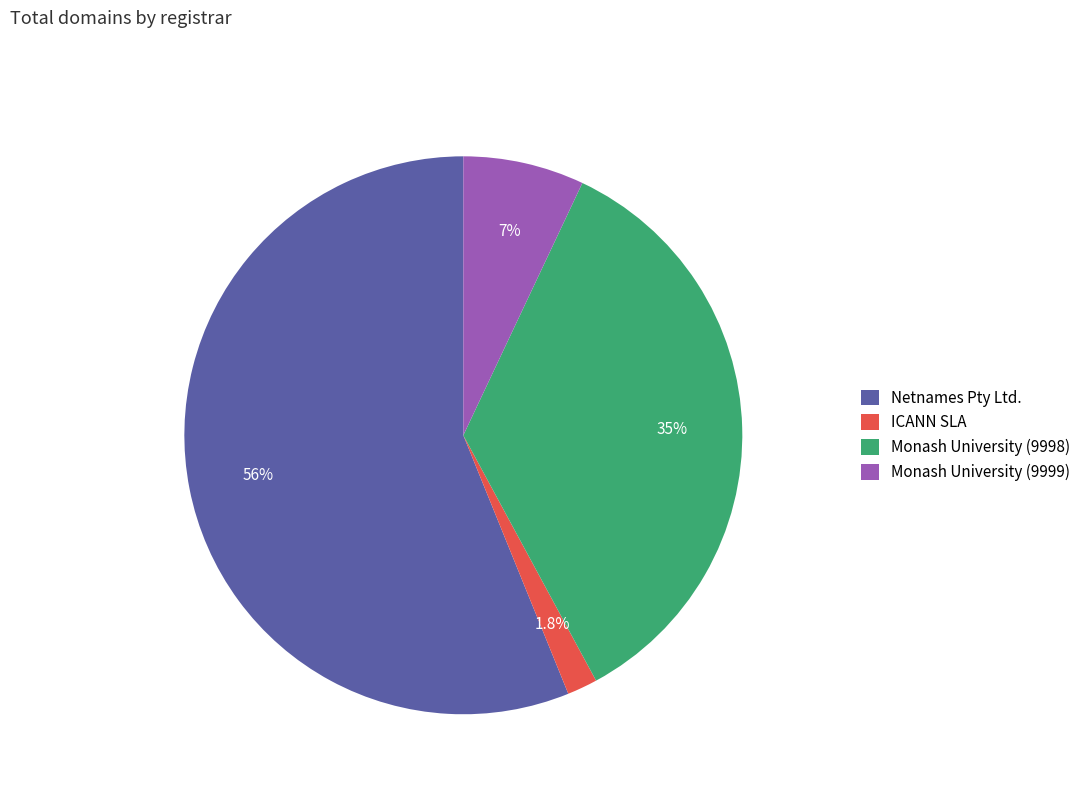

Count the number of slices in the pie.

4